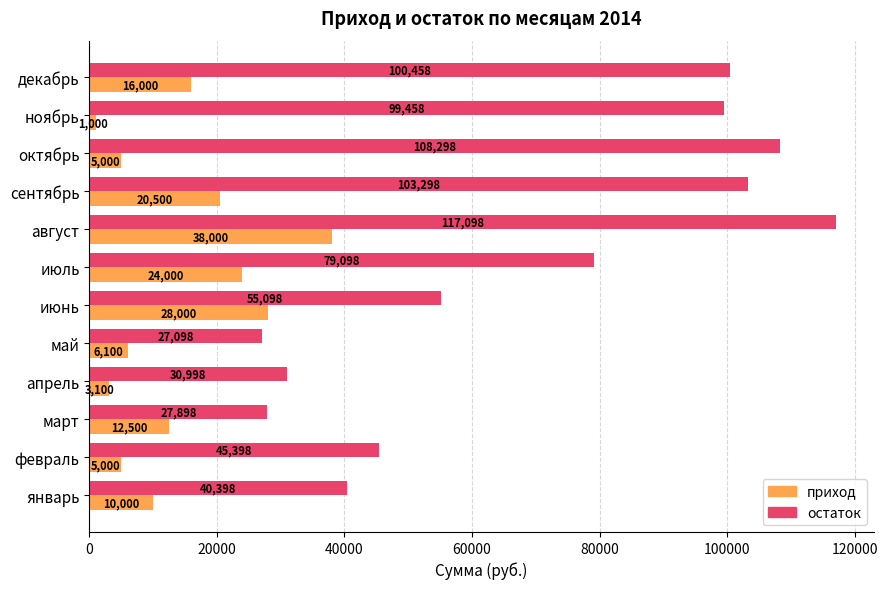

Count the number of categories in the chart.

12